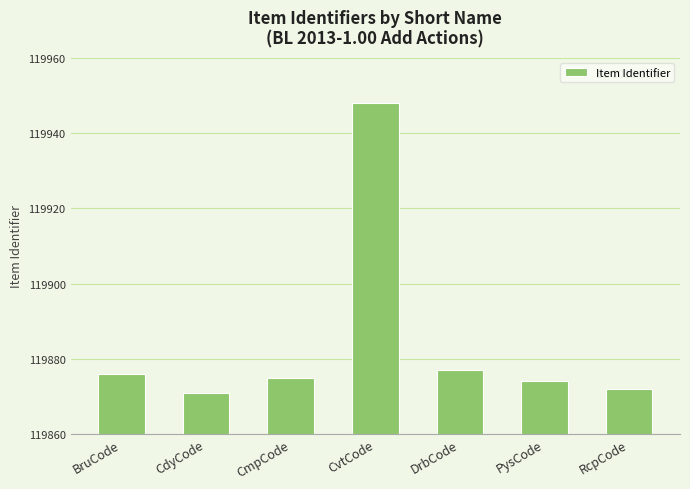

What value does the data have at CmpCode?

119875